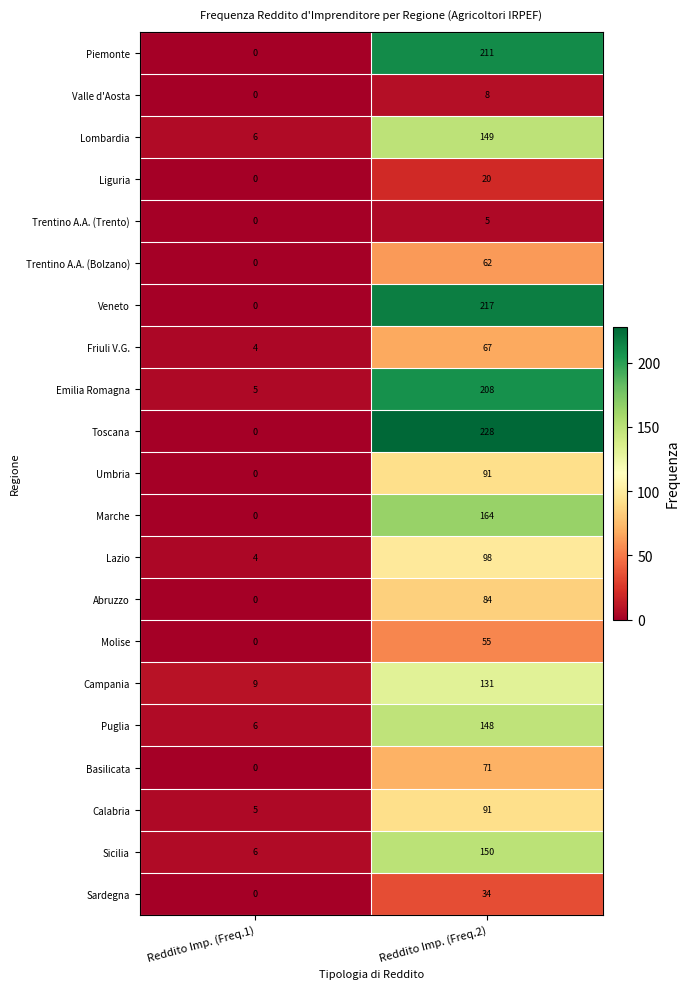

Rank the categories by Calabria value from highest to lowest.

Reddito Imp. (Freq.2), Reddito Imp. (Freq.1)